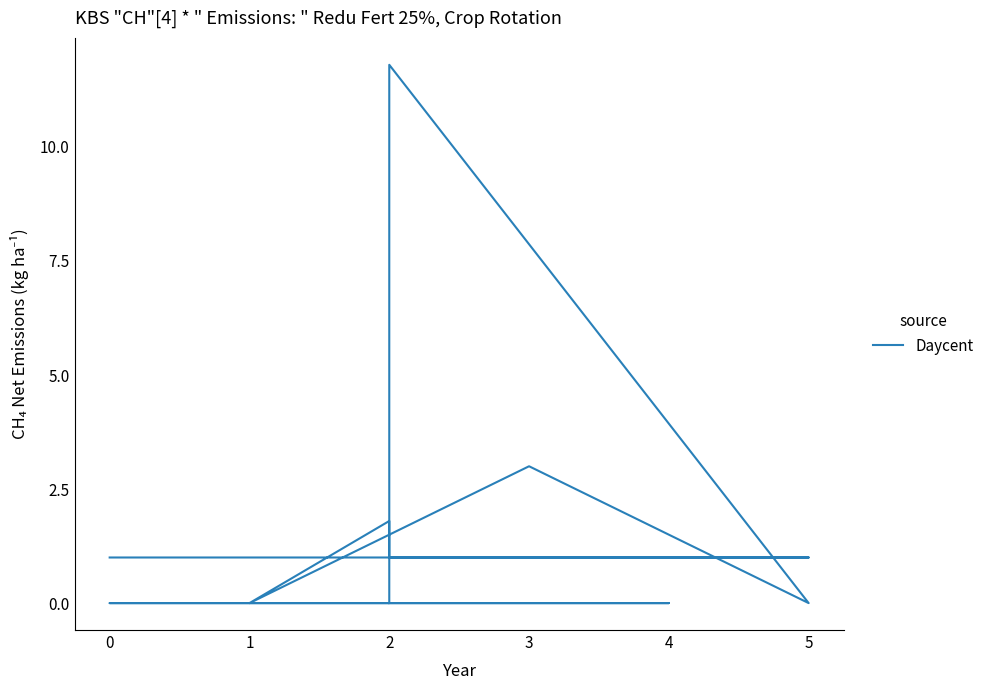

The value at 2 is 1.0. True or false?

True